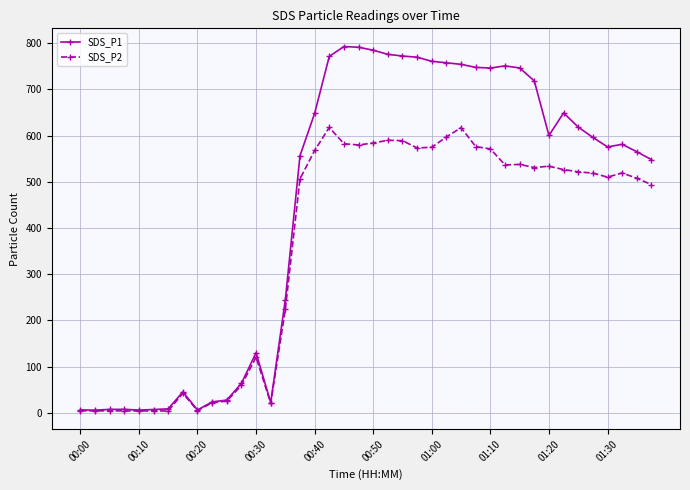

What is the greatest value displayed?

792.9